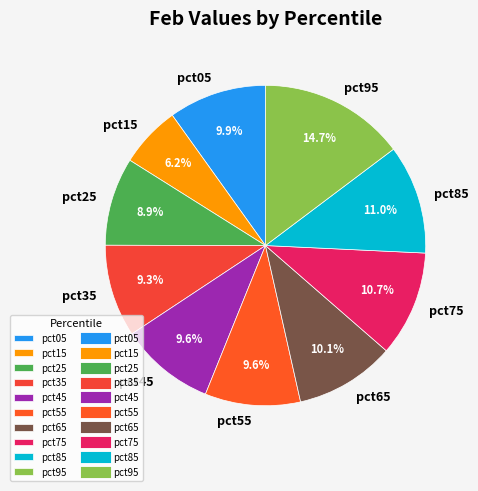

The pct65 slice represents 1% of the pie. True or false?

False